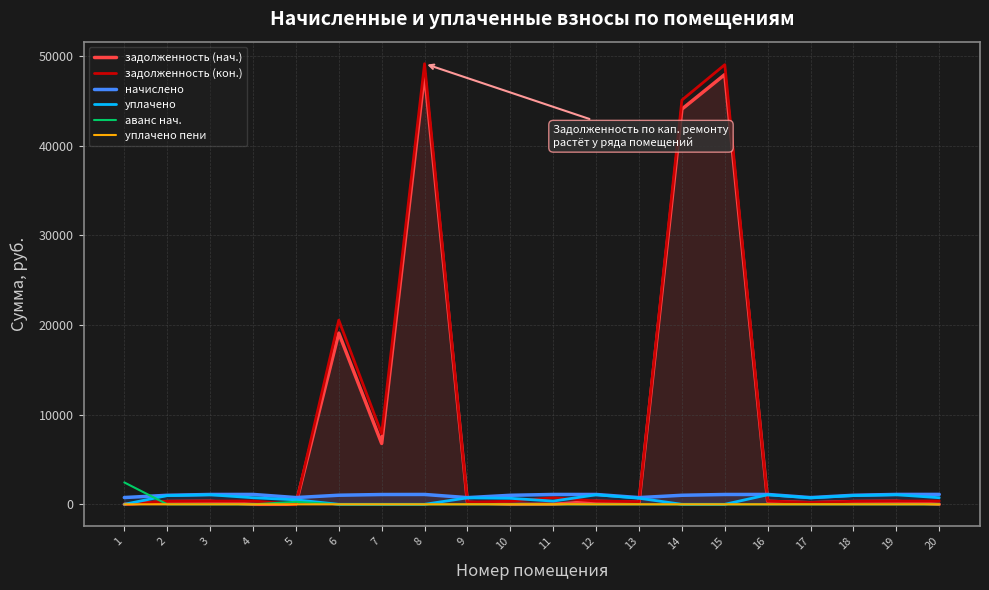

Reading left to right, extract all data points from this chart.

задолженность (нач.): 0.0	303.8	331.2	0.0	0.0	19096.8	6786.4	48038.7	225.3	0.0	6.7	331.2	226.0	44071.9	47932.2	332.0	178.4	304.6	332.7	0.0
задолженность (кон.): 0.0	335.4	365.6	367.3	0.0	20542.5	7878.4	49138.0	248.7	335.9	732.9	365.6	296.5	45080.5	49029.2	366.5	201.8	336.2	367.3	368.1
начислено: 755.8	1006.1	1097.0	1101.8	753.4	1013.5	1092.0	1099.4	746.0	1006.1	1099.4	1097.0	748.5	1008.6	1097.0	1099.4	748.5	1008.6	1101.8	1104.3
уплачено: 0.0	974.6	1062.5	734.0	502.3	0.0	0.0	0.0	722.6	670.0	358.3	1062.5	678.0	0.0	0.0	1064.9	725.0	977.0	1067.3	736.2
аванс нач.: 2441.2	0.0	0.0	0.5	275.4	0.0	0.0	0.0	0.0	0.2	0.0	0.0	0.0	0.0	0.0	0.0	0.0	0.0	0.0	0.0
уплачено пени: 0.0	0.0	0.0	0.0	0.0	0.0	0.0	0.0	0.0	0.0	14.9	0.0	0.0	0.0	0.0	0.0	0.0	0.0	0.0	0.0